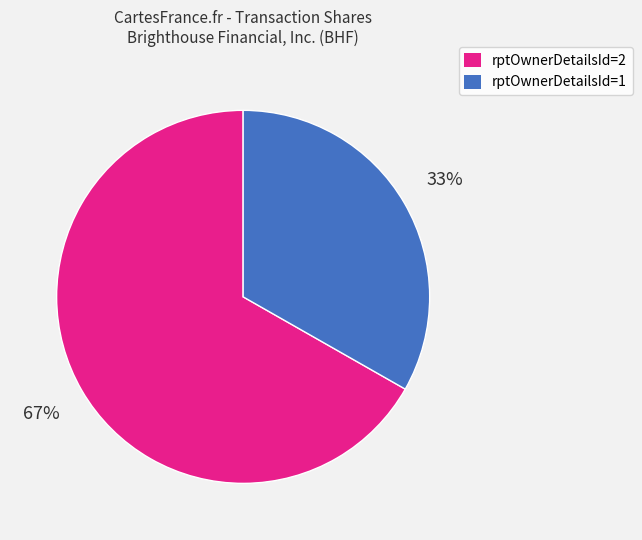

Does any single category account for the majority?

Yes